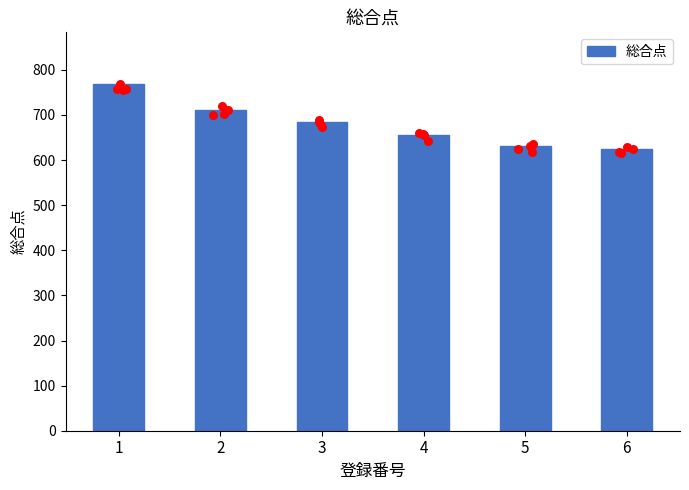

Approximately how many times larger is the value at 1 compared to 2?

1.1